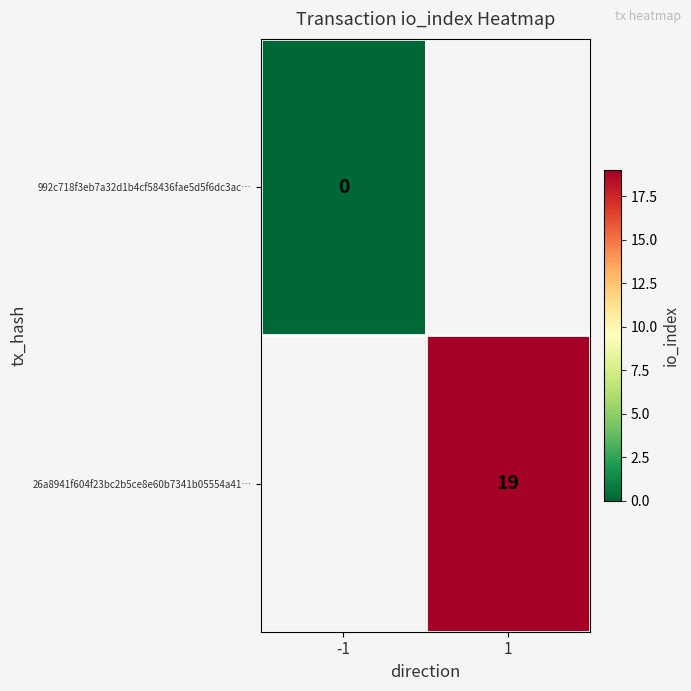

Is it true that 26a8941f604f23bc2b5ce8e60b7341b05554a41… equals 9 at 1?

False